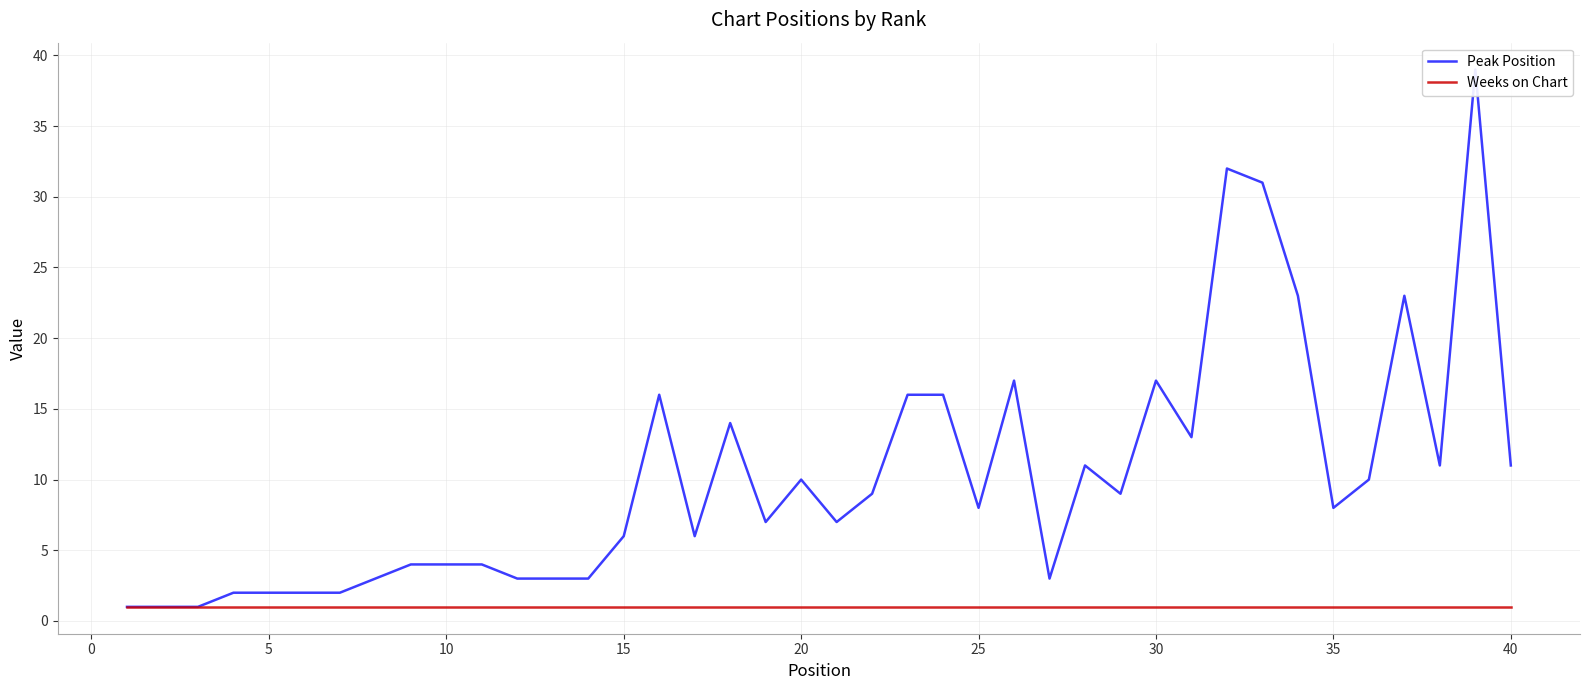

Which series has the widest spread of values?

Peak Position